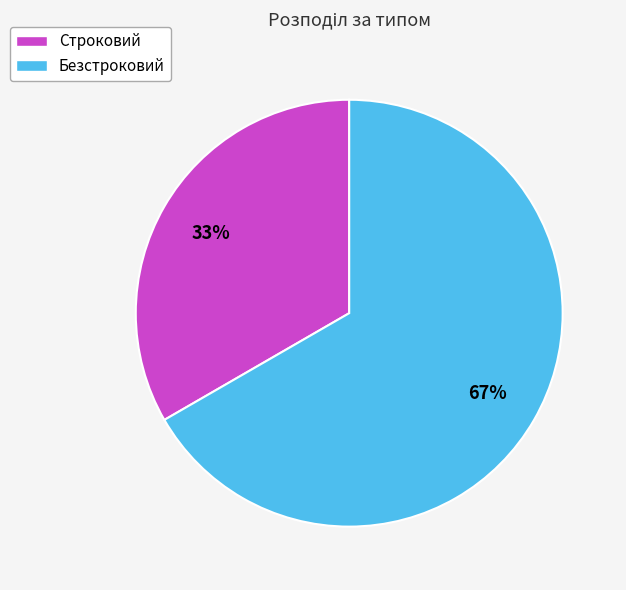

The Строковий slice represents 33% of the pie. True or false?

True